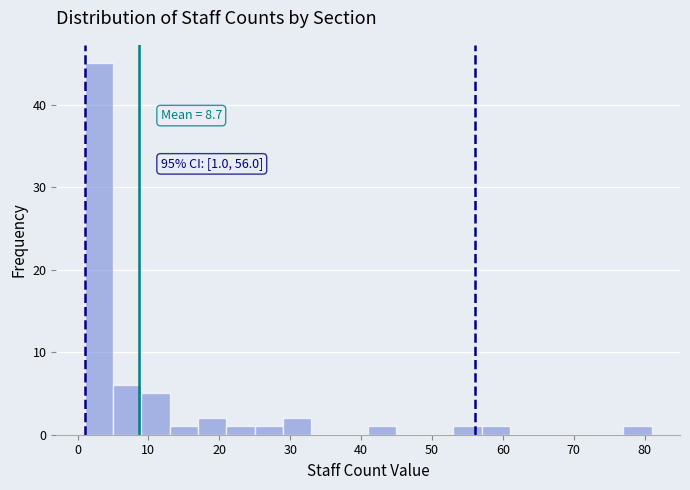

Which range on the x-axis has the tallest bar?

1 to 5